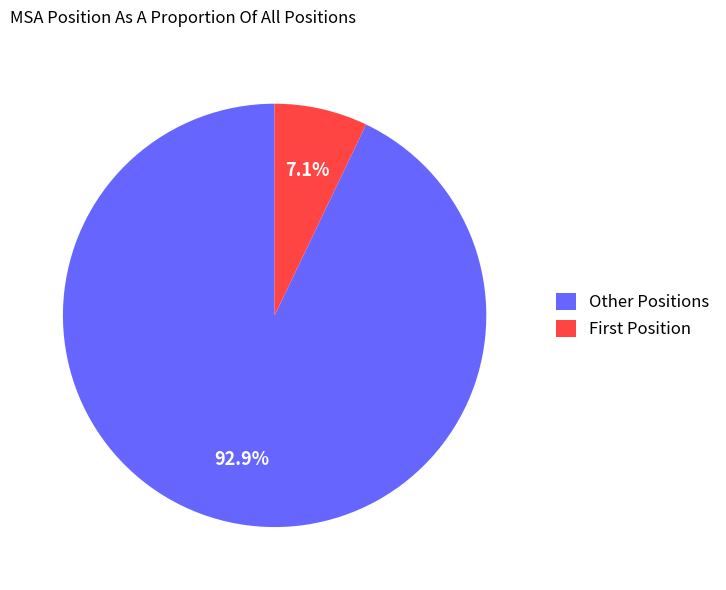

What portion of the pie excludes Other Positions?

7.1%